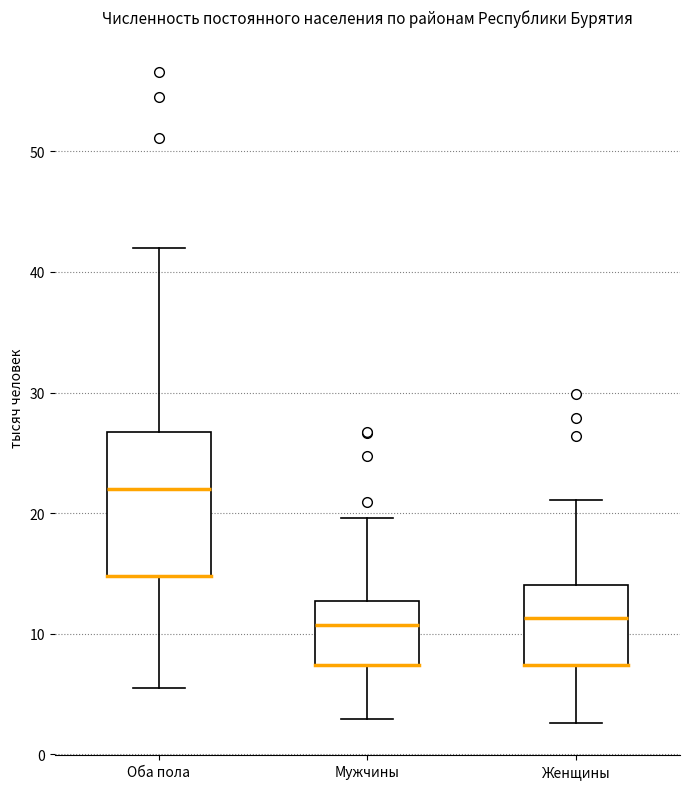

Reading left to right, transcribe this box plot: for each box, give where its median line is, the range the box spans, and where its two whiskers end, as read against the y-axis. The values are not printed on the chart, so give them approximately, as read against the axis.

Оба пола: median 22, box 15 to 27, whiskers 6 to 42
Мужчины: median 11, box 7 to 13, whiskers 3 to 20
Женщины: median 11, box 7 to 14, whiskers 3 to 21